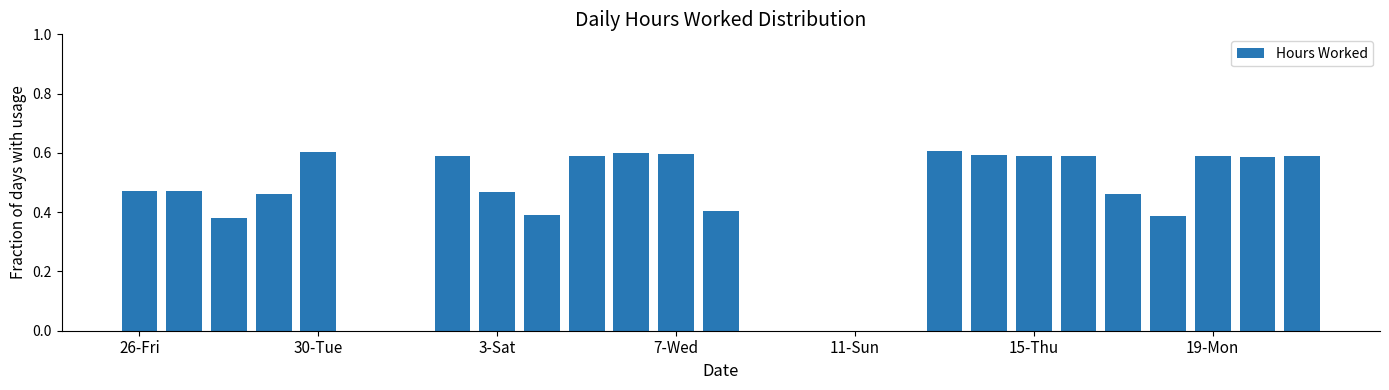

What is the sum of all values?

11.0